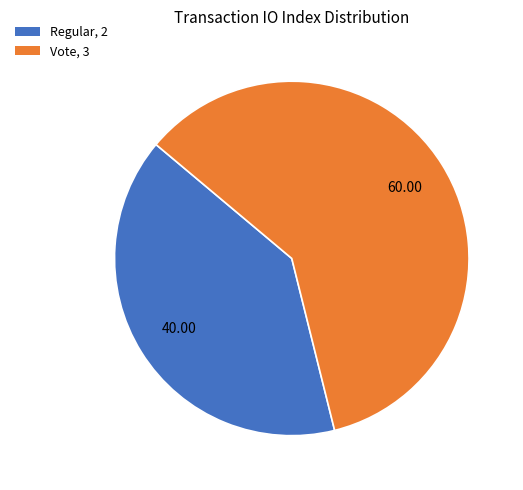

The Regular slice represents 25% of the pie. True or false?

False